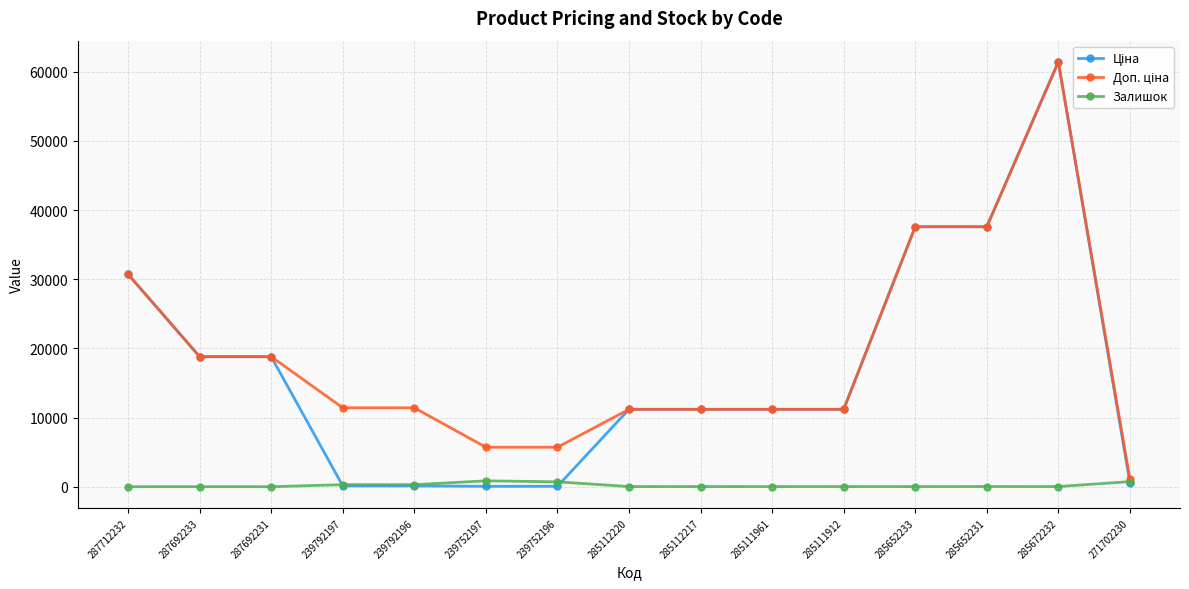

Which label corresponds to the largest value in the chart?

285672232